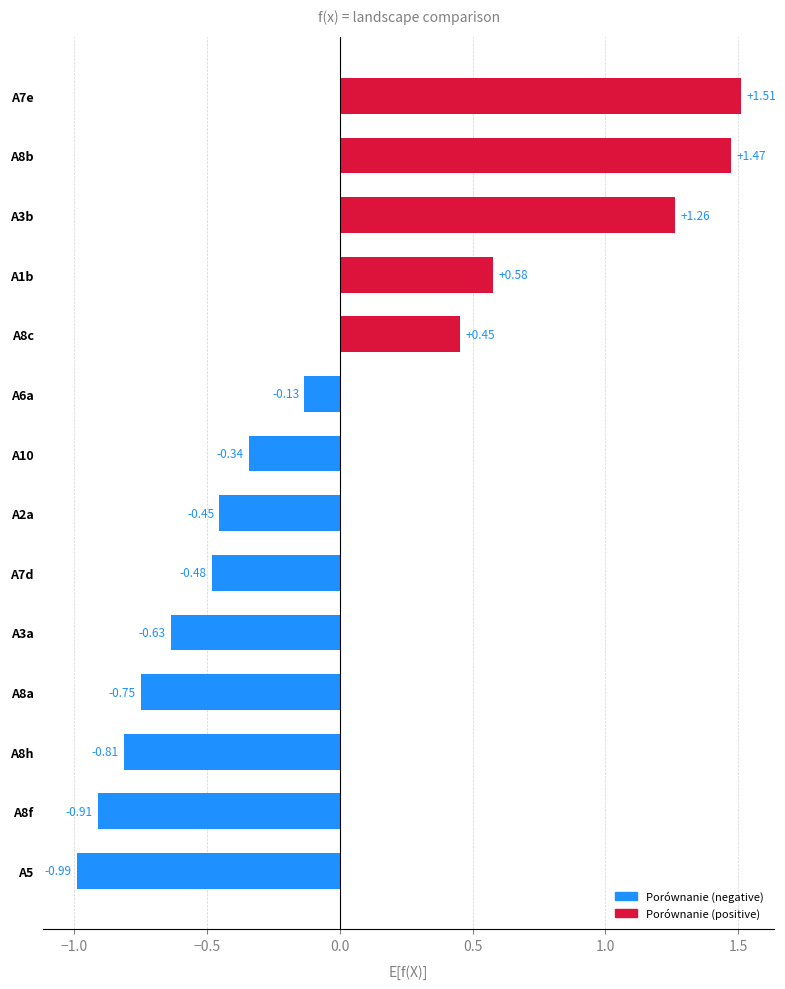

Rank the categories by value from lowest to highest.

A5, A8f, A8h, A8a, A3a, A7d, A2a, A10, A6a, A8c, A1b, A3b, A8b, A7e